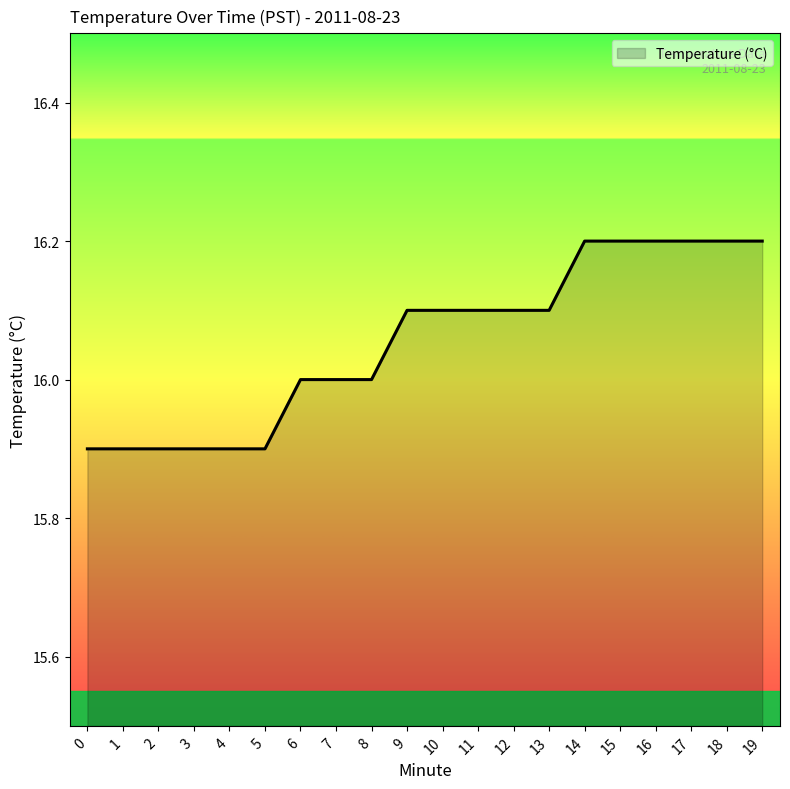

What is the minimum value shown in the chart?

15.9